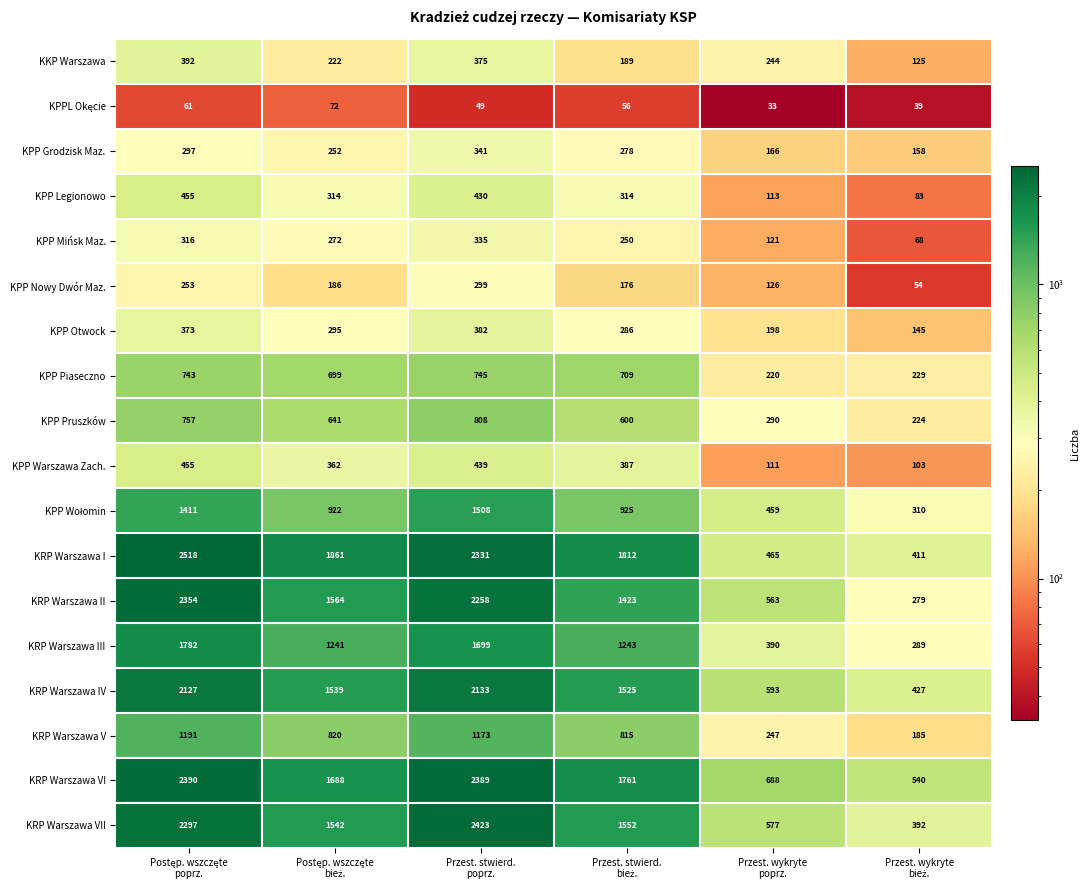

Which series has the largest total across all categories?

KRP Warszawa VI